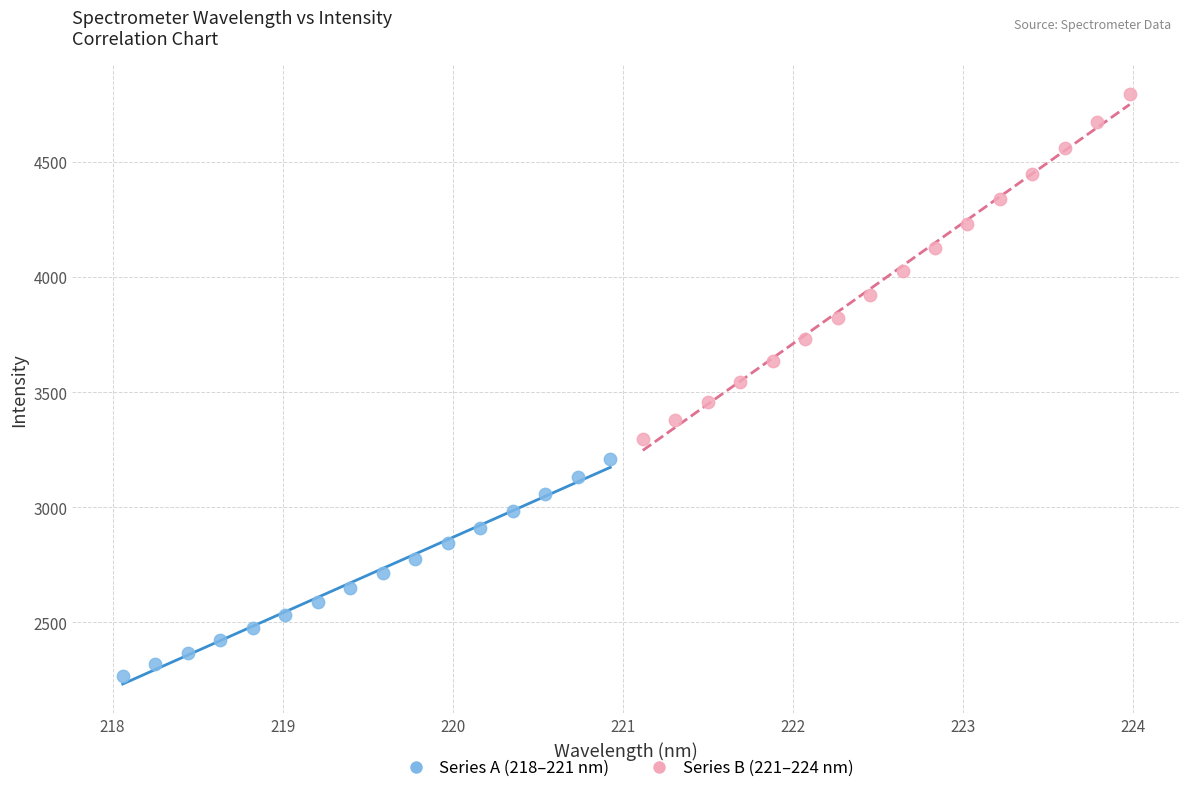

Which series contains the lowest Y value?

Series A (218–221 nm)